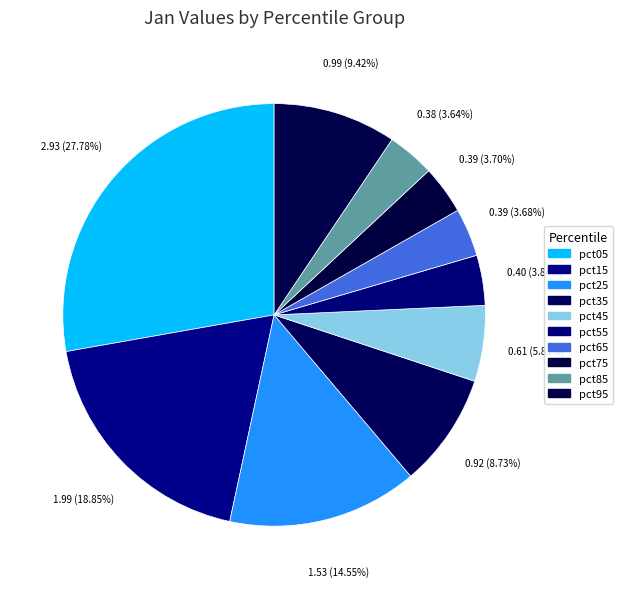

How many segments does this pie chart have?

10